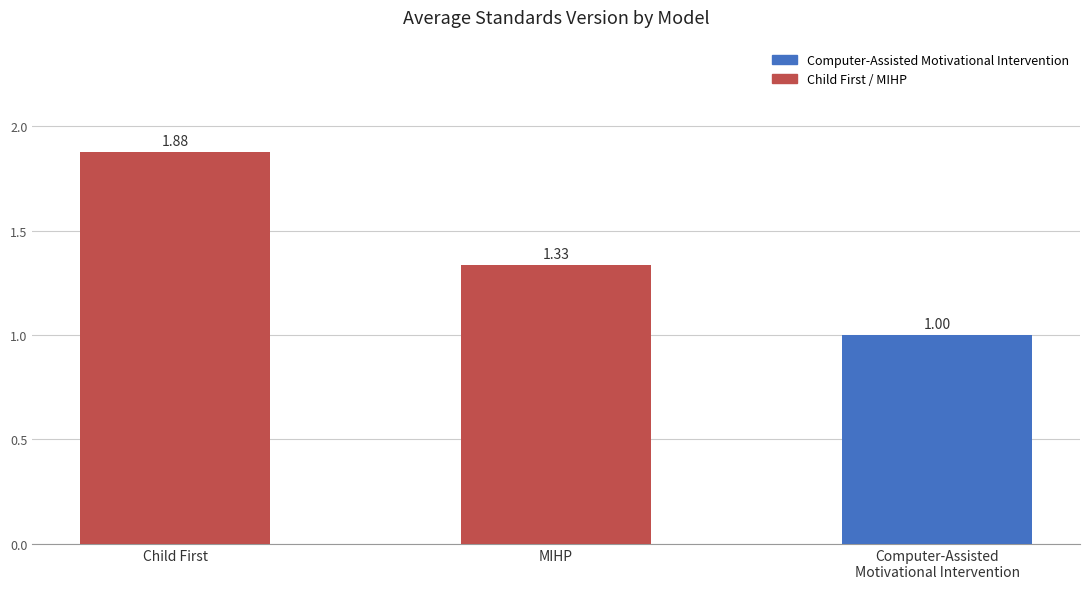

The value at Computer-Assisted
Motivational Intervention is 0.4. True or false?

False